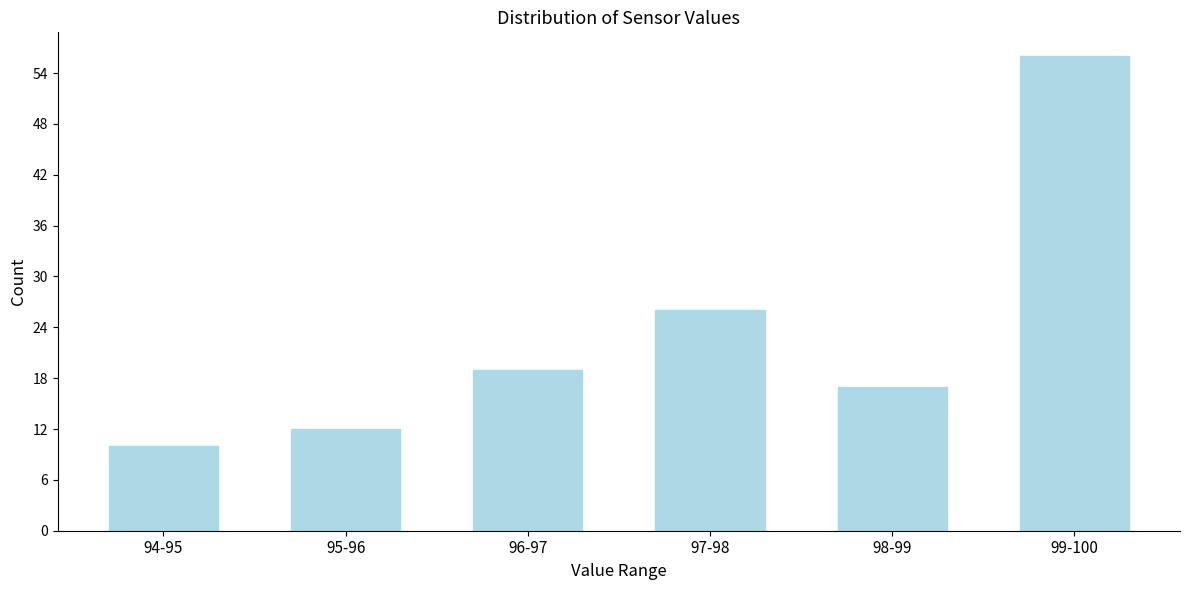

Reading left to right, transcribe all the data shown in this chart.

94-95=10	95-96=12	96-97=19	97-98=26	98-99=17	99-100=56